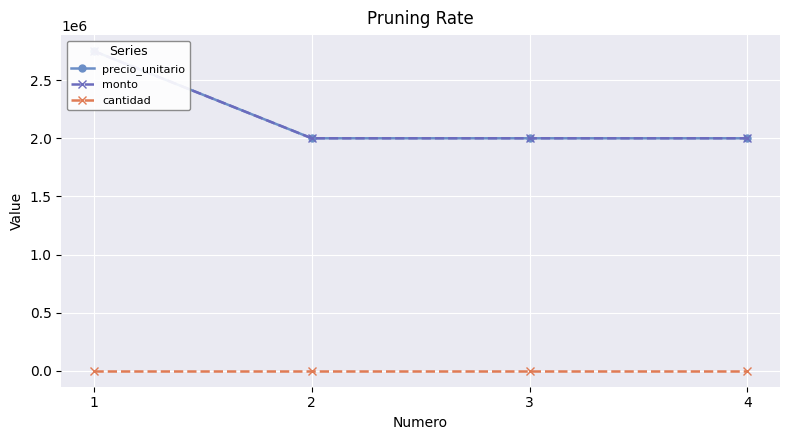

How many data points in precio_unitario are above 2000000?

1